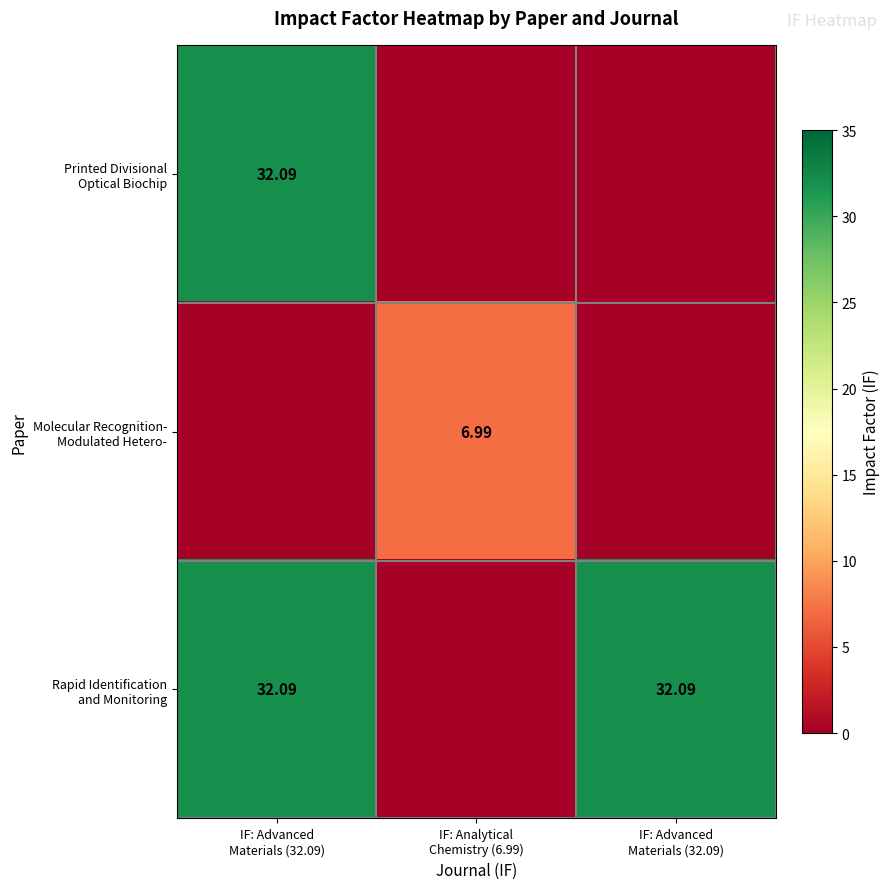

At which label does Molecular Recognition- Modulated Hetero- reach its minimum?

IF: Advanced Materials (32.09)